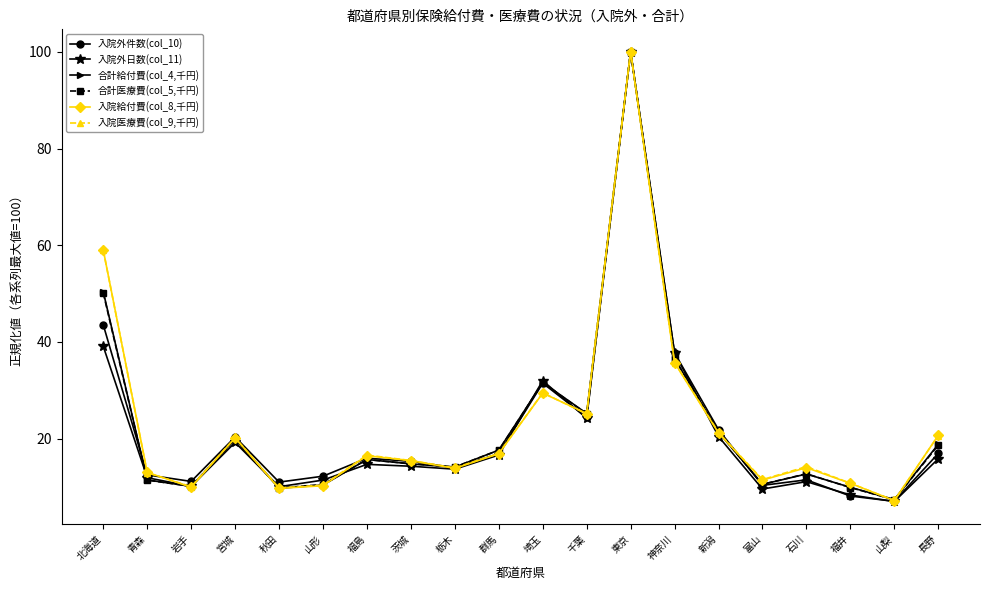

The 入院外日数(col_11) series shows 16.6 at 群馬. True or false?

True